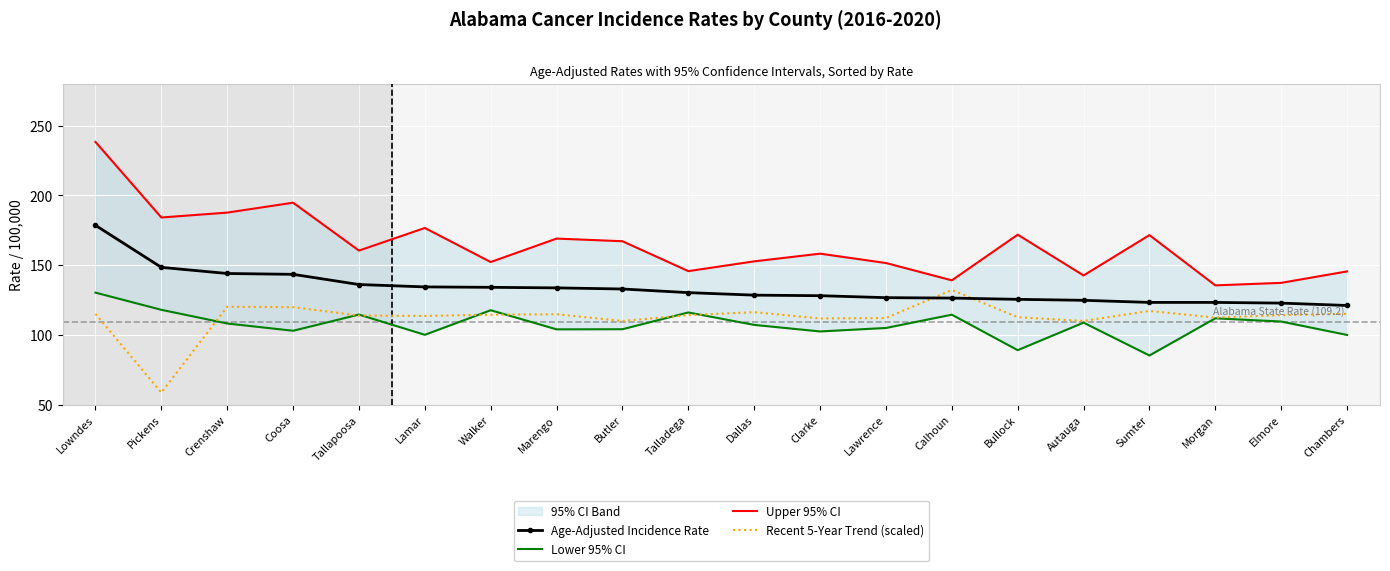

What is the average value of the Age-Adjusted Incidence Rate series?

133.4